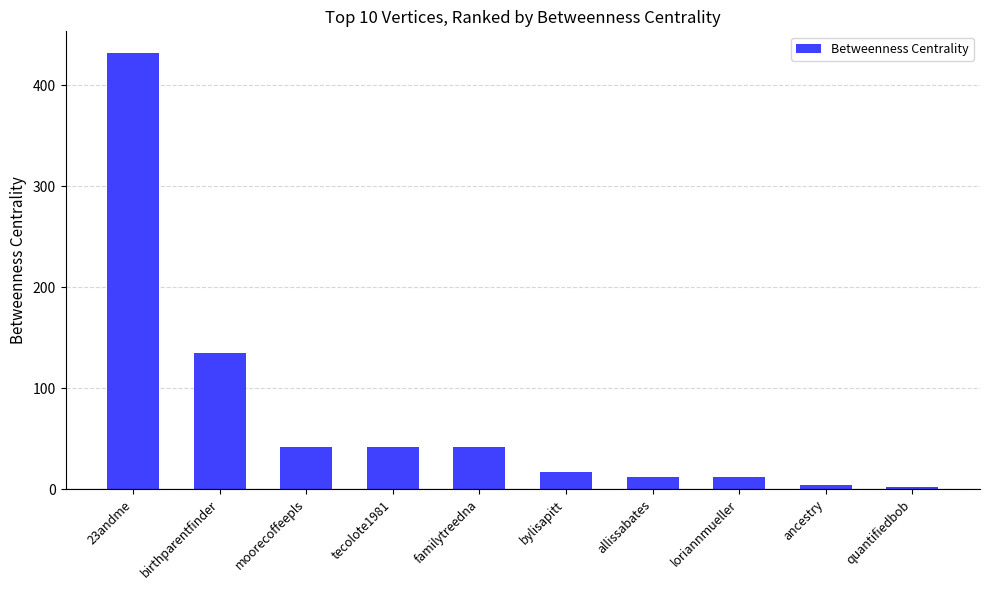

The chart shows a value of 12 at allissabates. True or false?

True